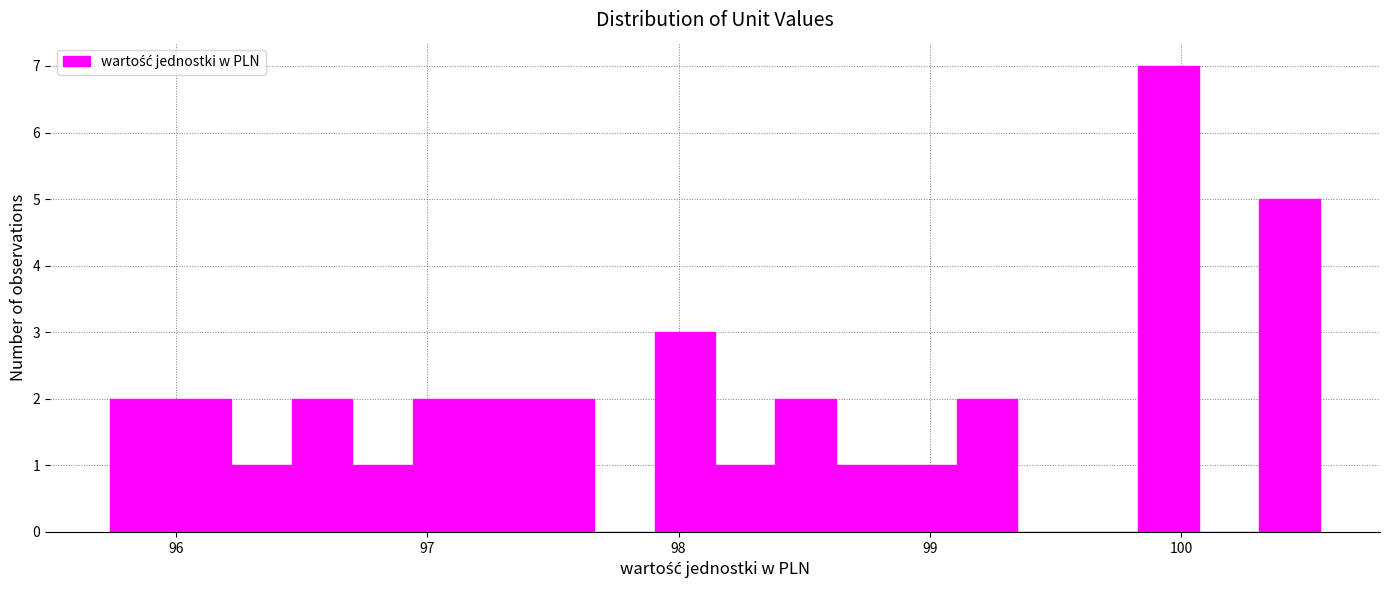

Read against the x-axis, roughly where is the centre of the tallest bar?

99.9